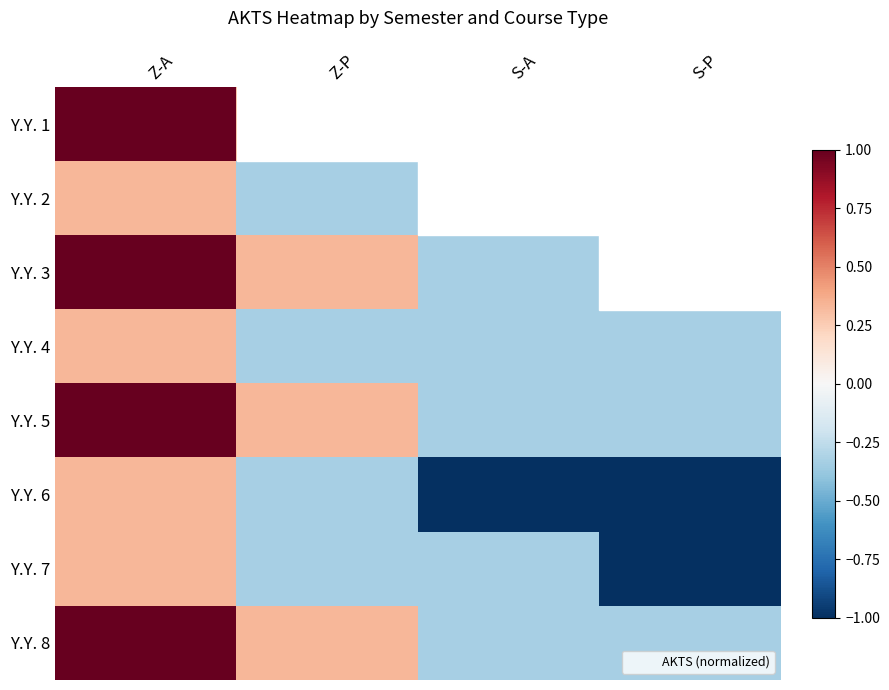

List the series in order of their peak value, highest first.

Y.Y. 1, Y.Y. 3, Y.Y. 5, Y.Y. 8, Y.Y. 2, Y.Y. 4, Y.Y. 6, Y.Y. 7